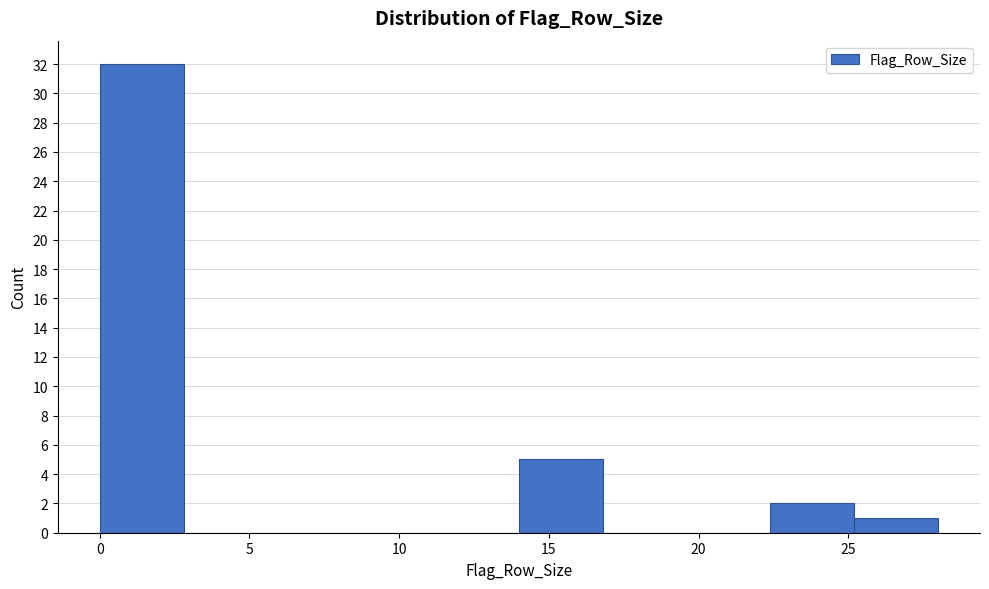

What is the height of the bar covering 0.0 to 2.8 on the x-axis? Neither the bar edges nor the heights are printed on the chart, so give them approximately, as read against the axes.

32